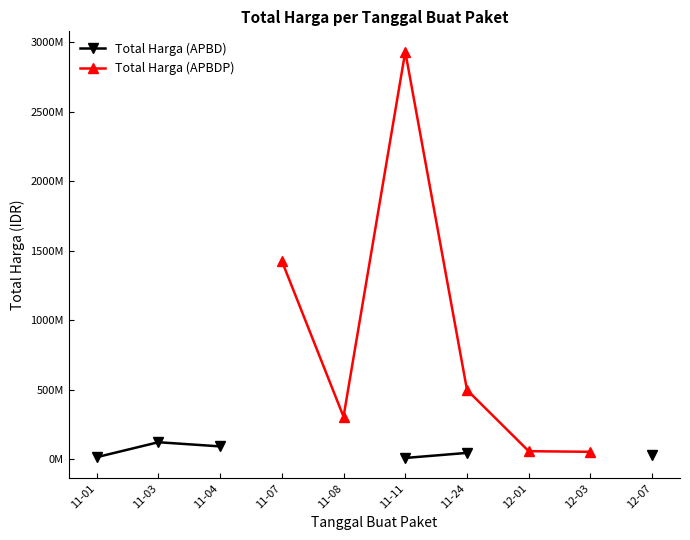

How many series are shown in this chart?

2